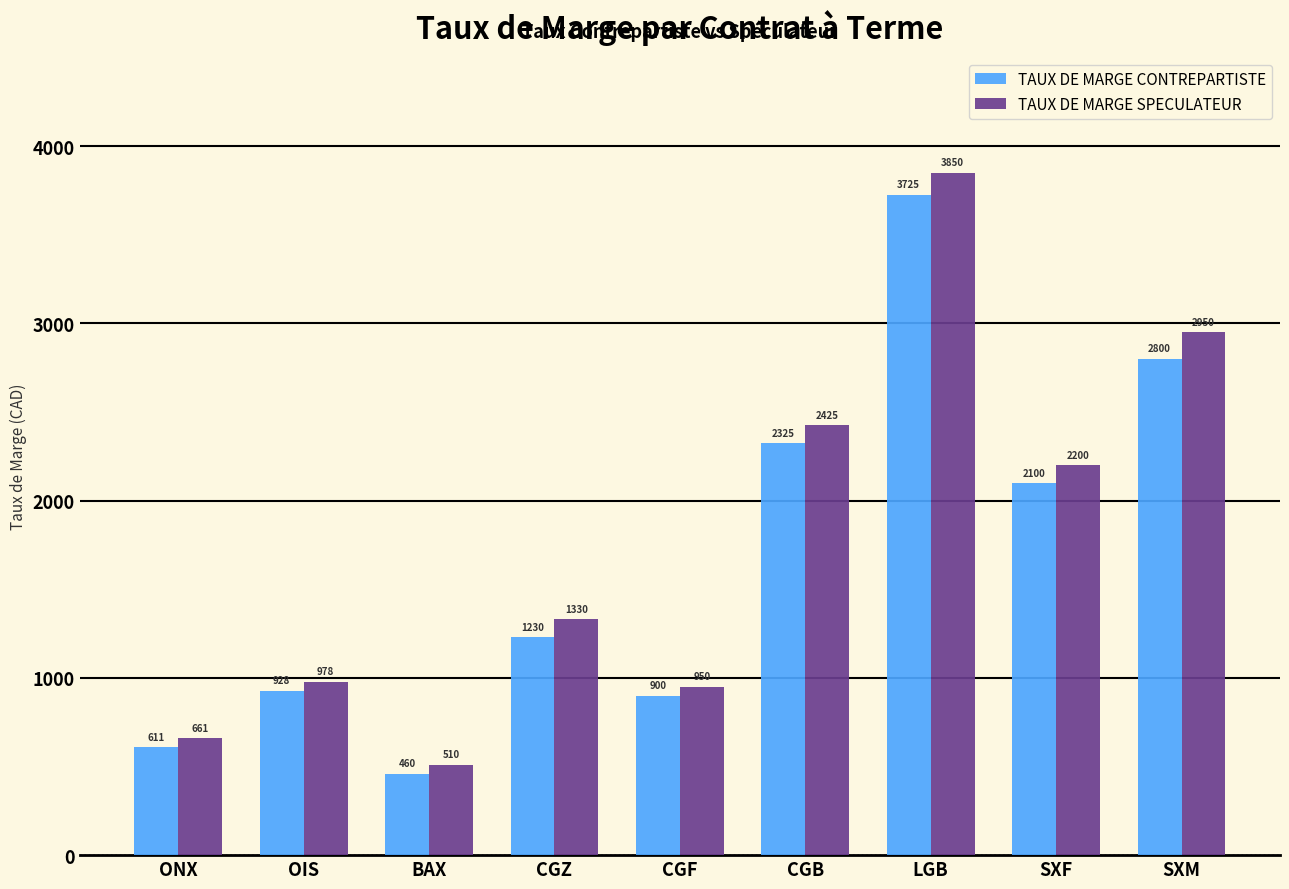

Where is TAUX DE MARGE CONTREPARTISTE nearest to the value 2092?

SXF